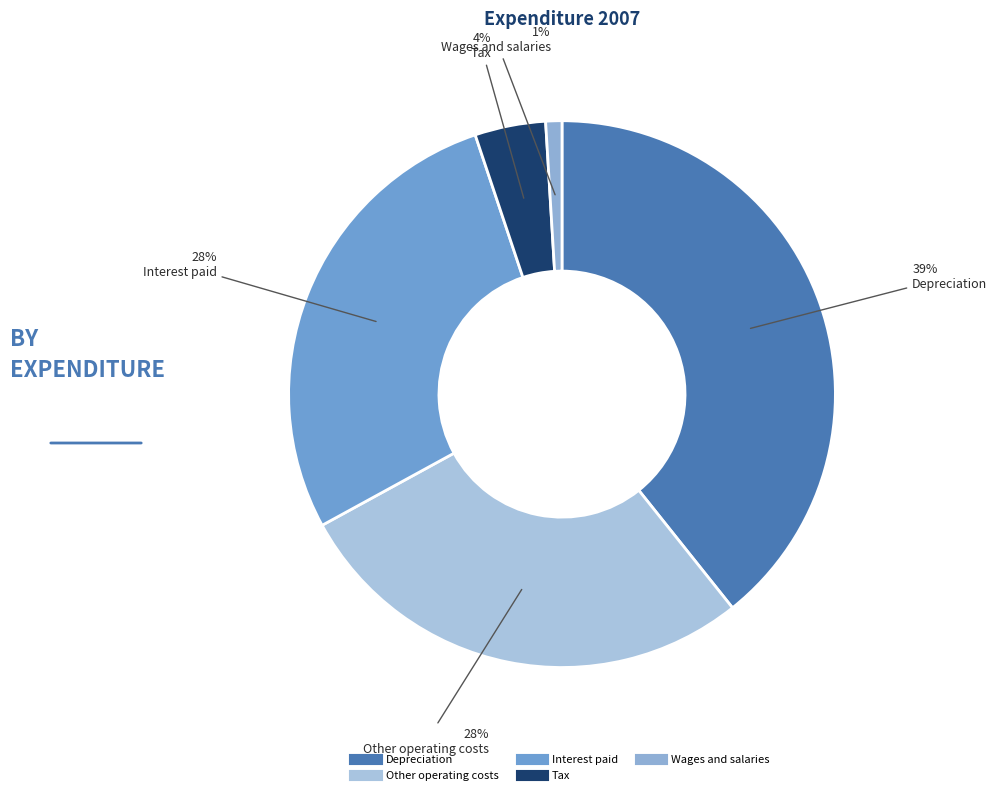

Is the sum of Interest paid and Wages and salaries greater than half?

No